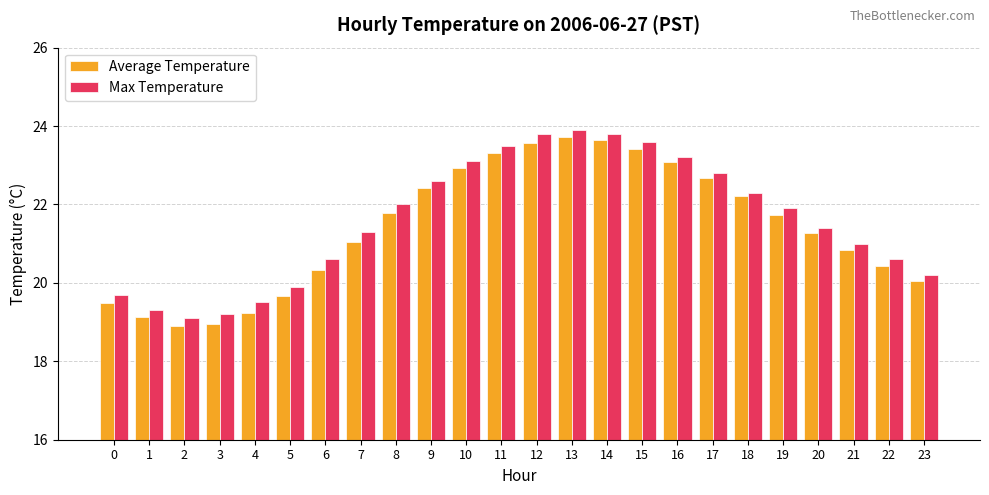

What is the maximum value for Average Temperature?

23.7